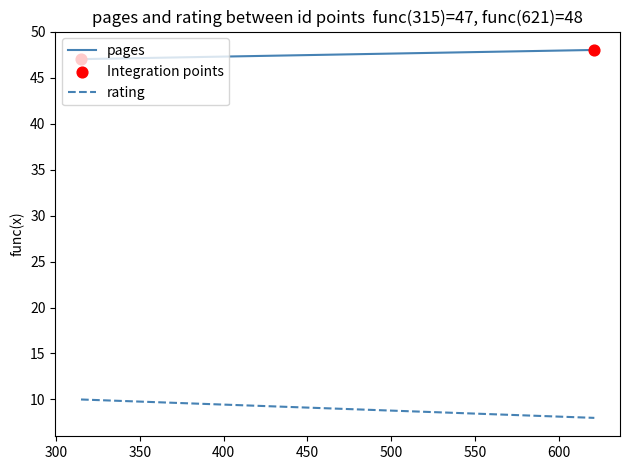

At how many categories does at least one series exceed 33?

2